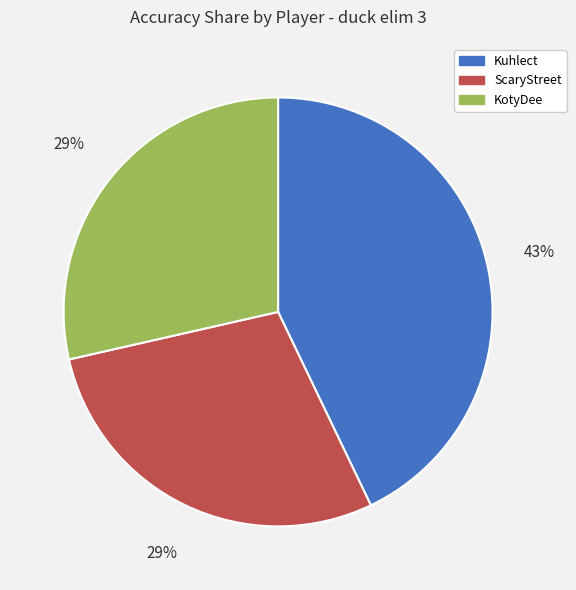

Which category has the biggest portion of the pie?

Kuhlect